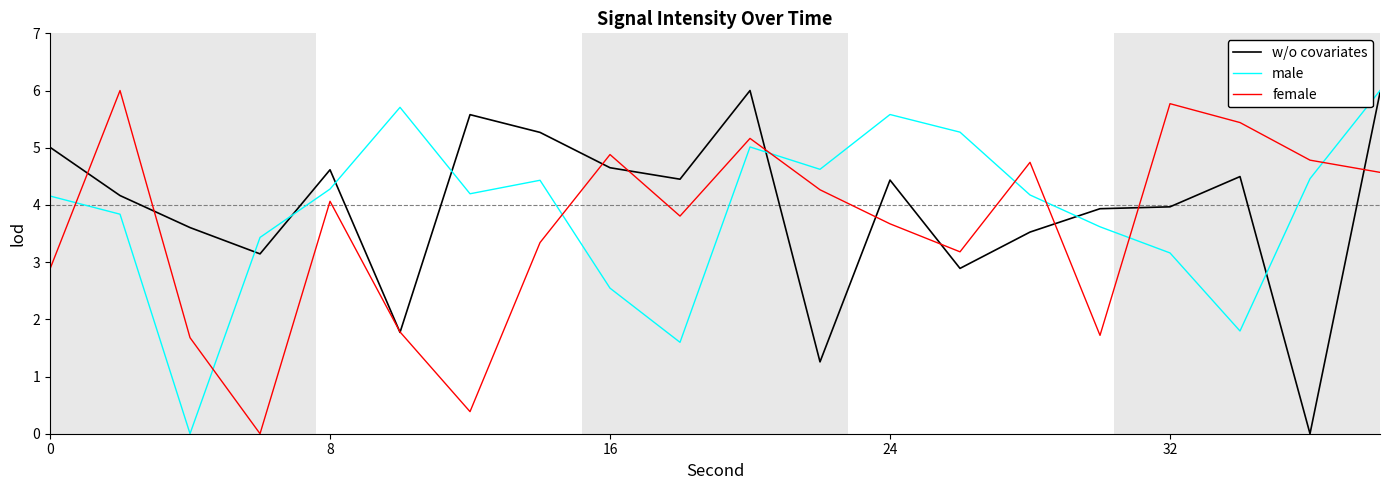

What is the maximum value for w/o covariates?

6.0